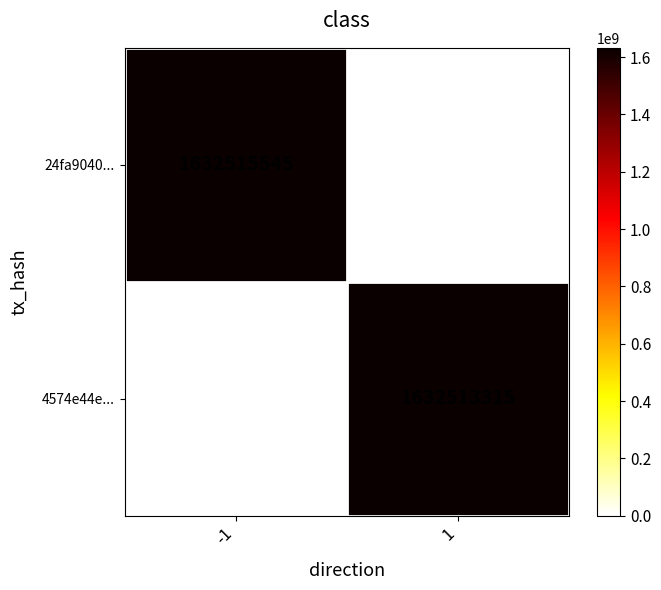

Reading right to left, list all the values displayed in this chart.

24fa9040...: 1=0	-1=1632515545
4574e44e...: 1=1632513315	-1=0